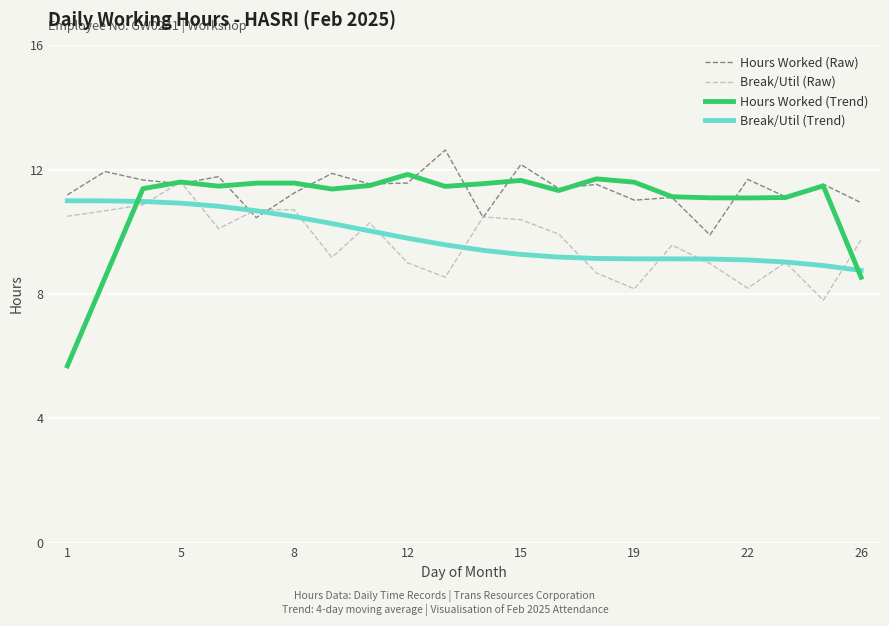

Which series has the widest spread of values?

Hours Worked (Trend)